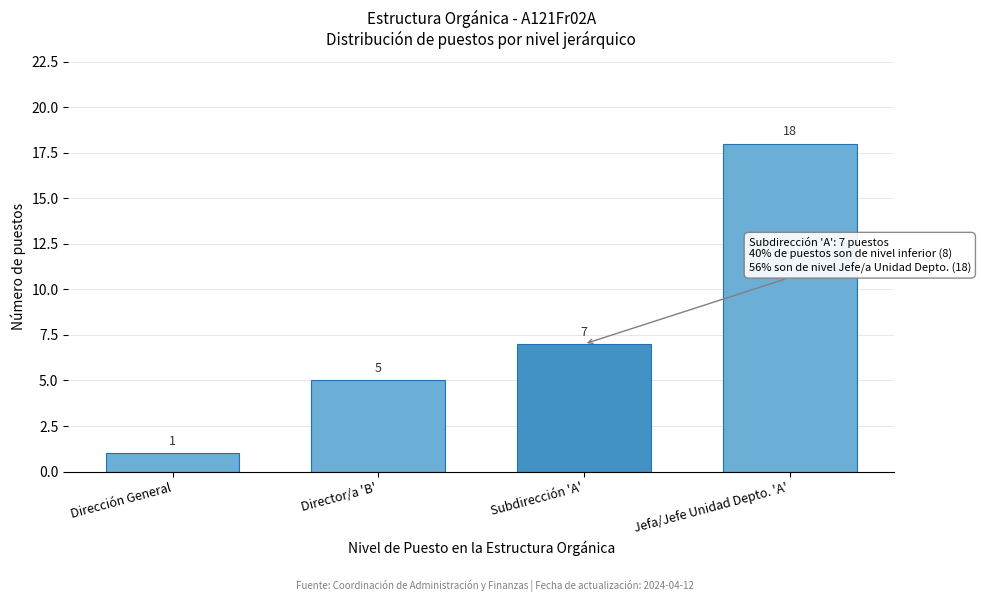

Reading right to left, what are all the values shown in this chart?

18	7	5	1